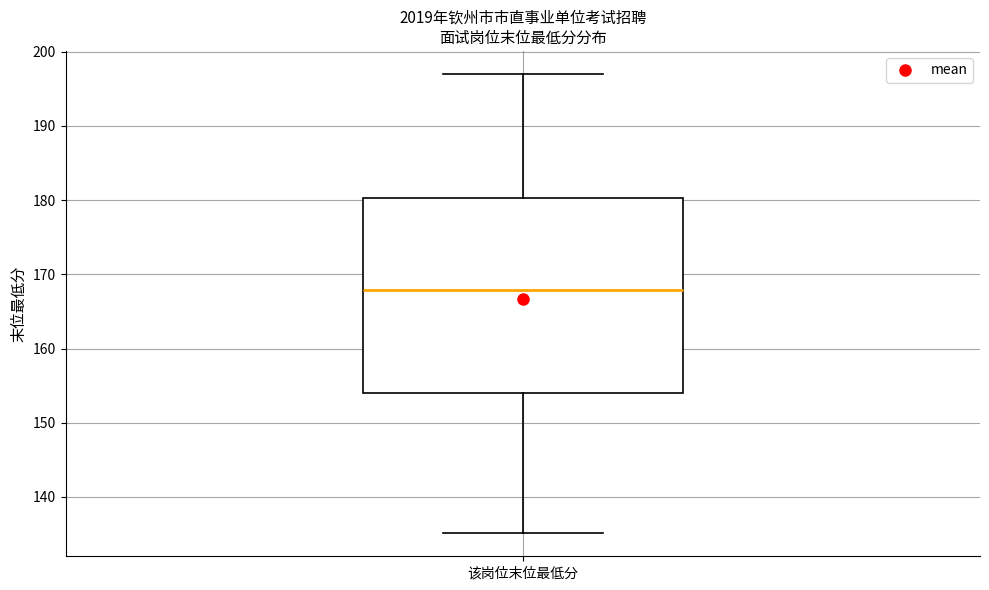

Where does the median line of the box for 该岗位末位最低分 sit on the y-axis? The values are not printed on the chart, so give them approximately, as read against the axis.

168